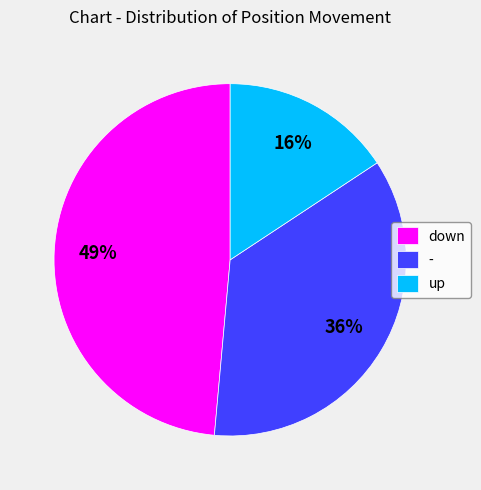

To the nearest percent, what portion does - represent?

36%